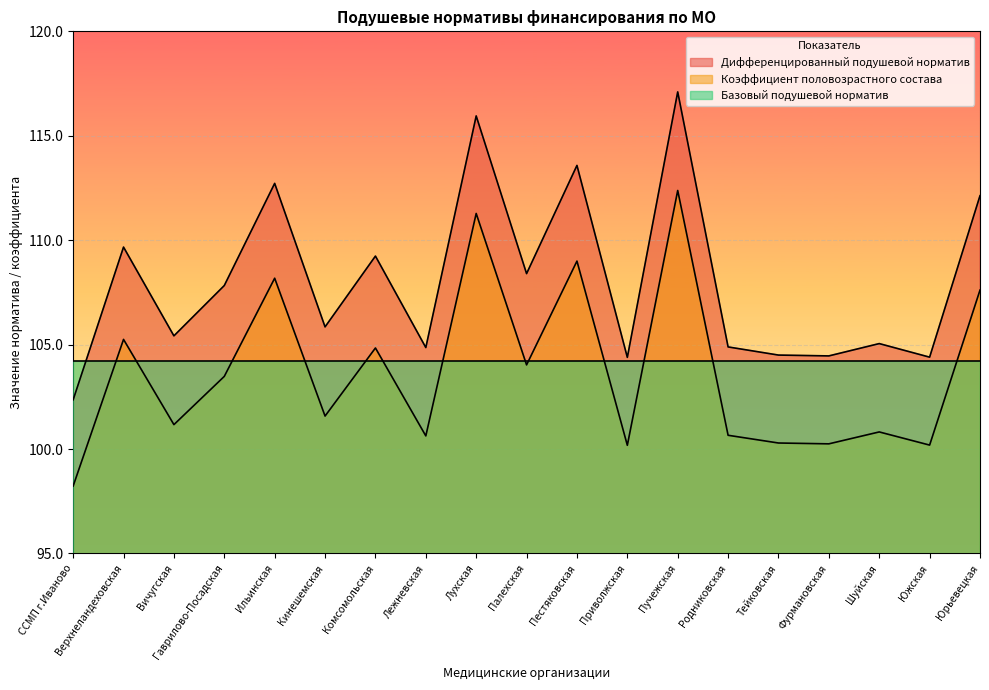

What is the label of the 11th point from the left?

Пестяковская